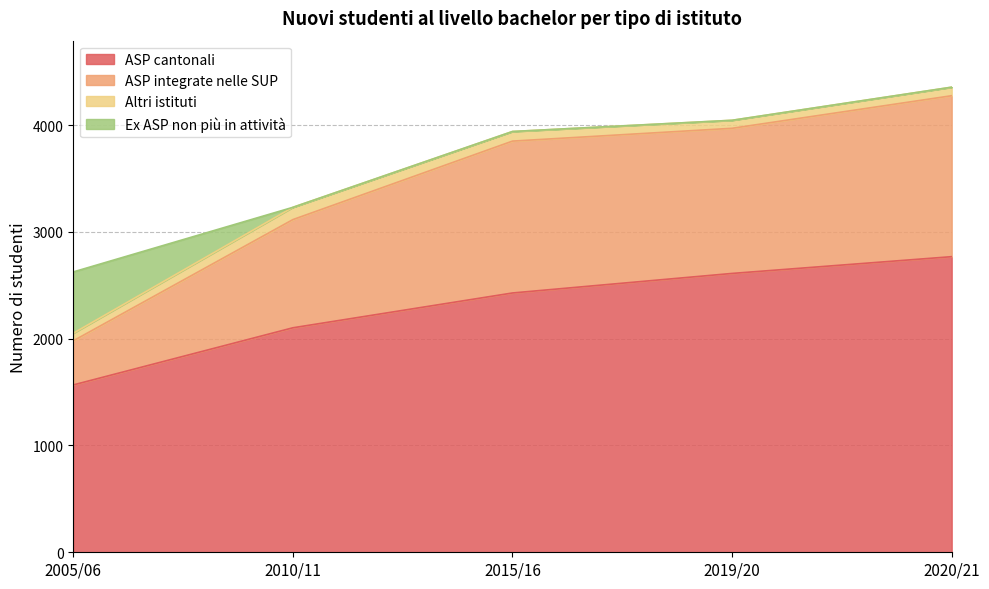

Count the number of categories in the chart.

5